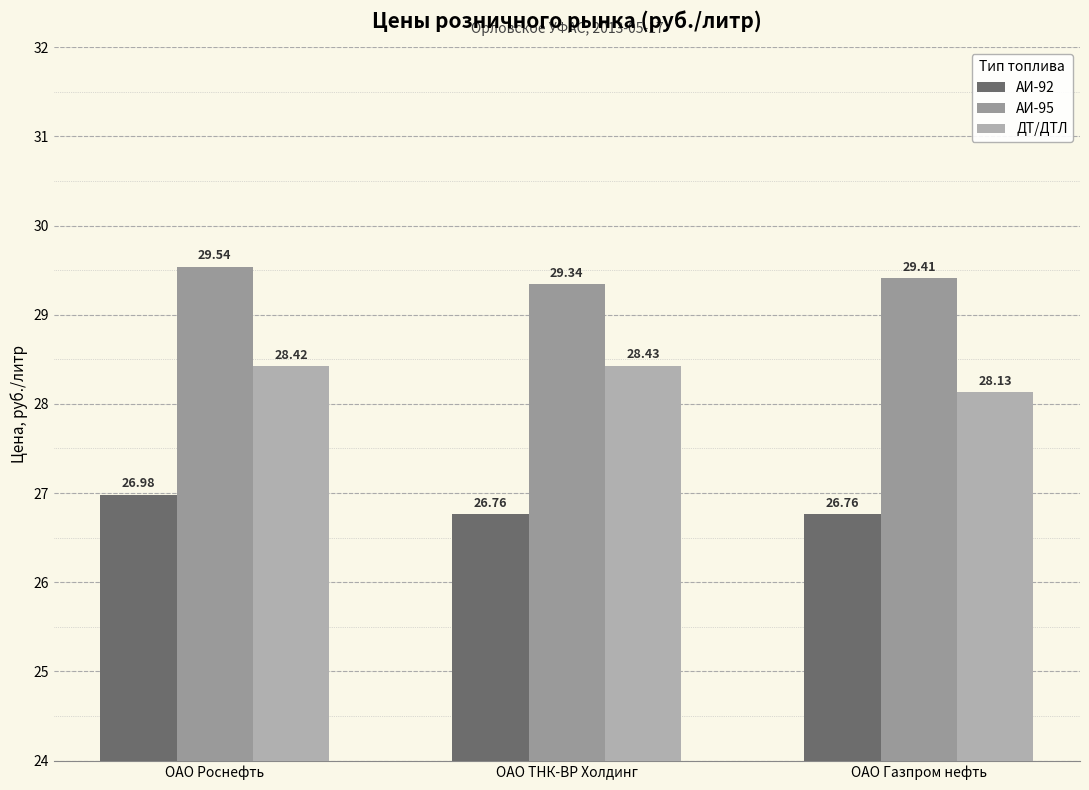

The ДТ/ДТЛ series shows 28.1 at ОАО Газпром нефть. True or false?

True